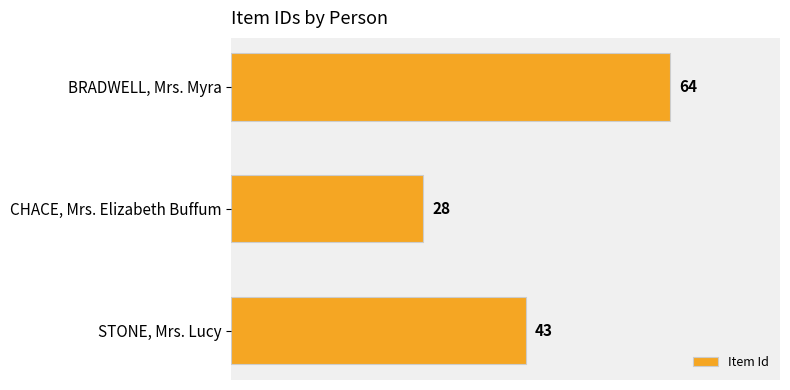

True or false: the data shows 64 at BRADWELL, Mrs. Myra.

True